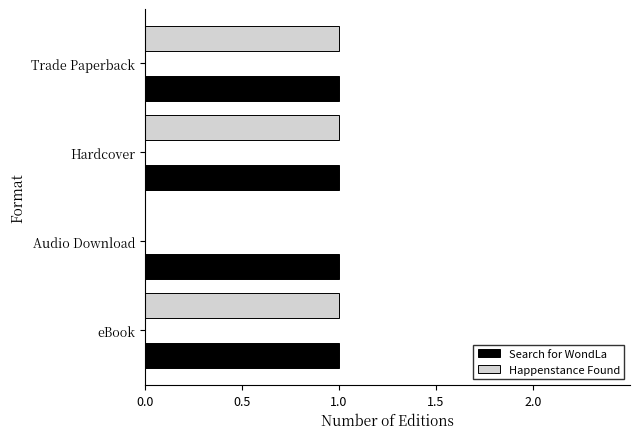

Which series has the largest total across all categories?

Search for WondLa